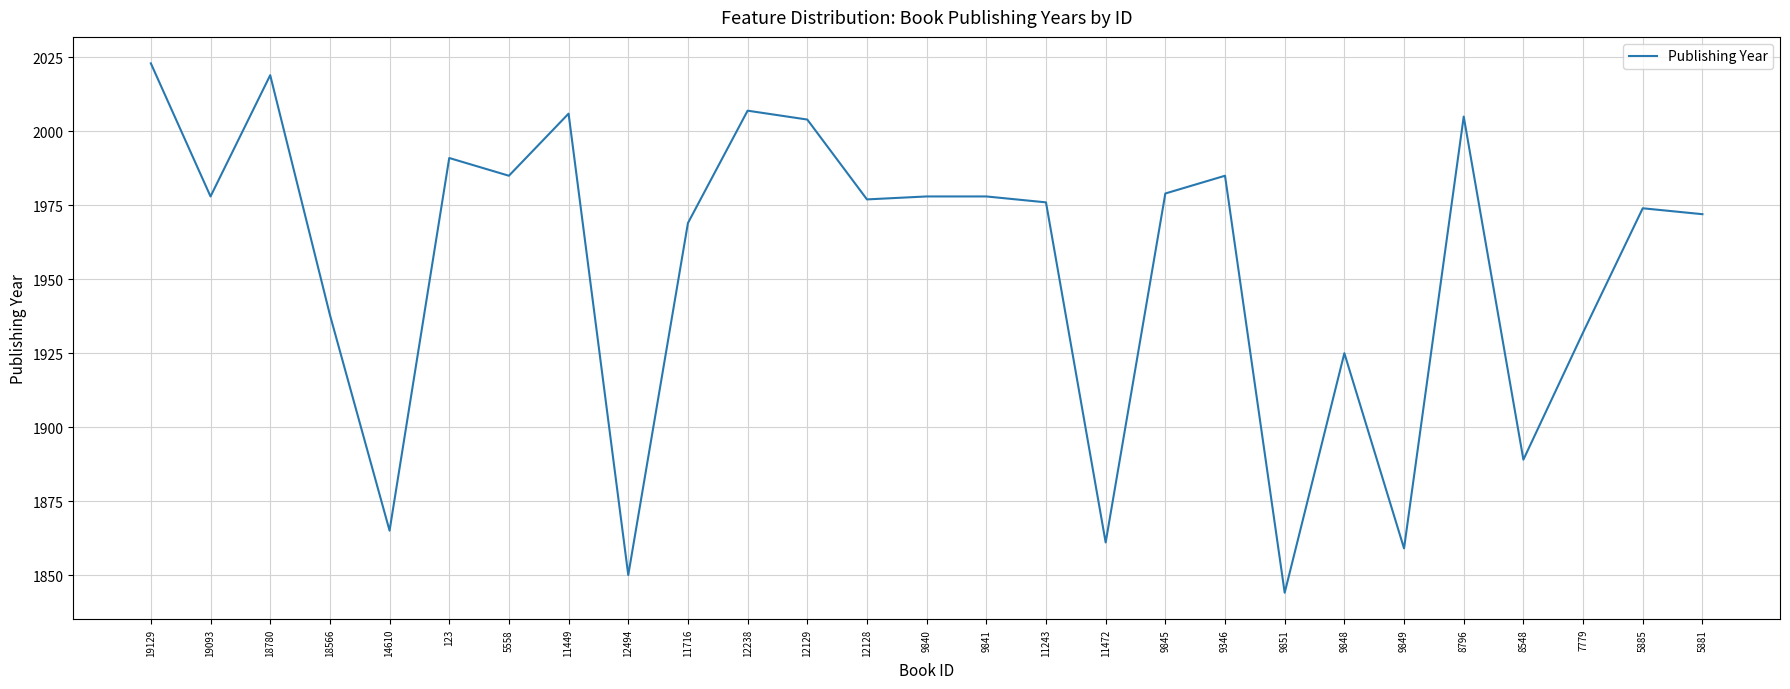

What is the change in value from 18780 to 18566?

-81